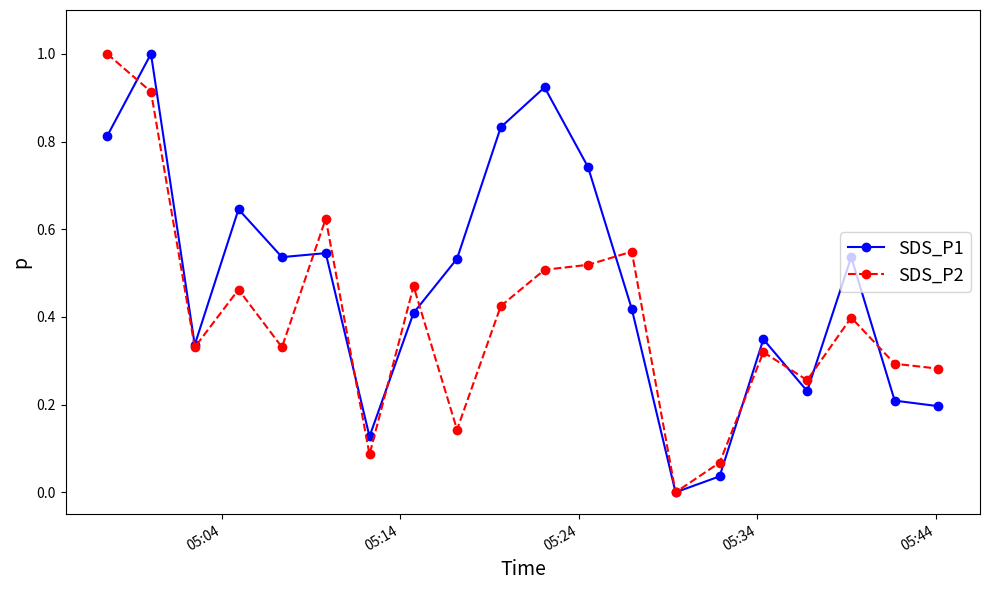

Which series has the largest total across all categories?

SDS_P1